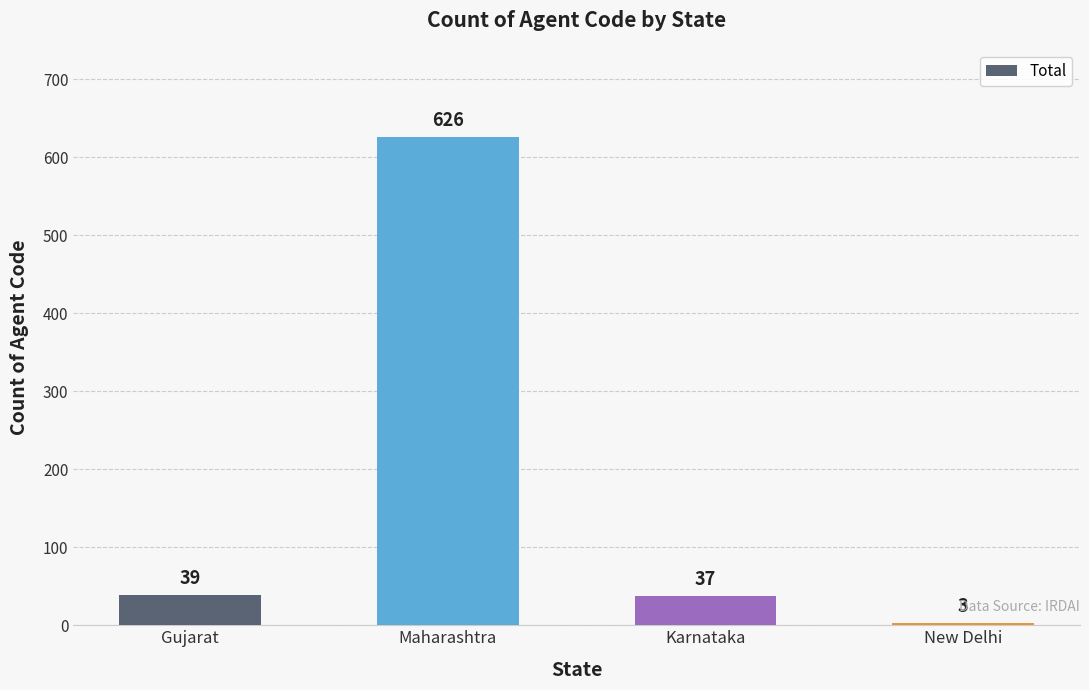

What is the minimum value shown in the chart?

3